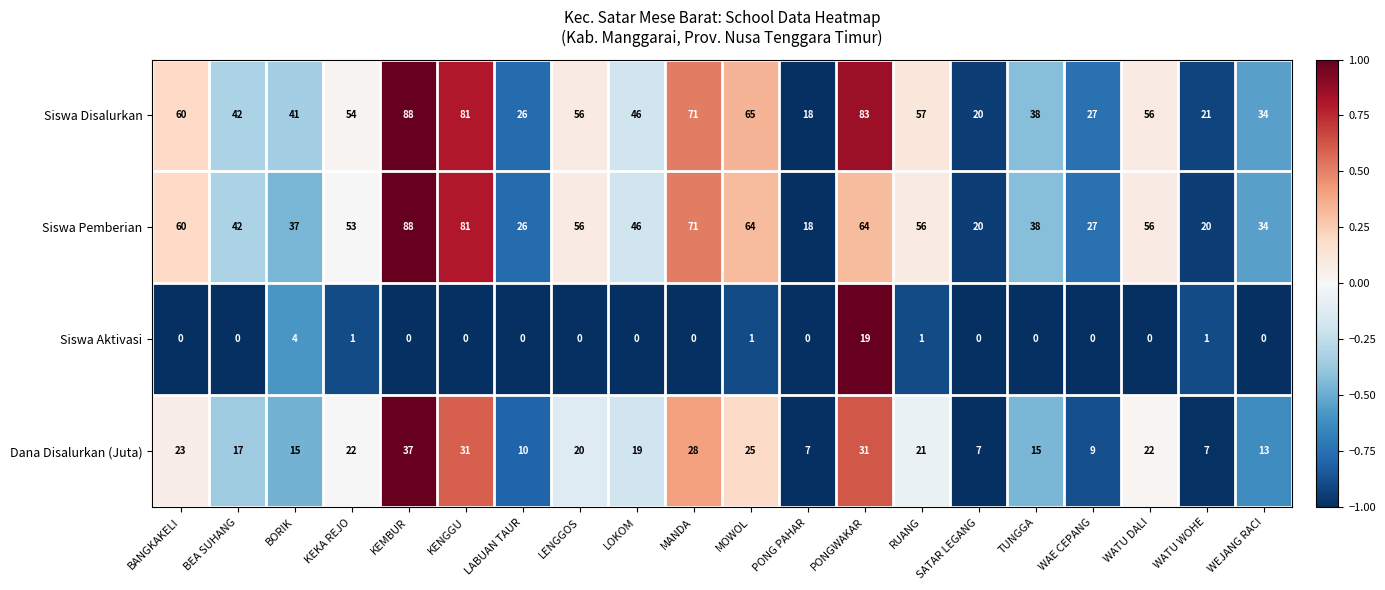

What is the difference between the maximum and minimum values in the Siswa Aktivasi series?

19